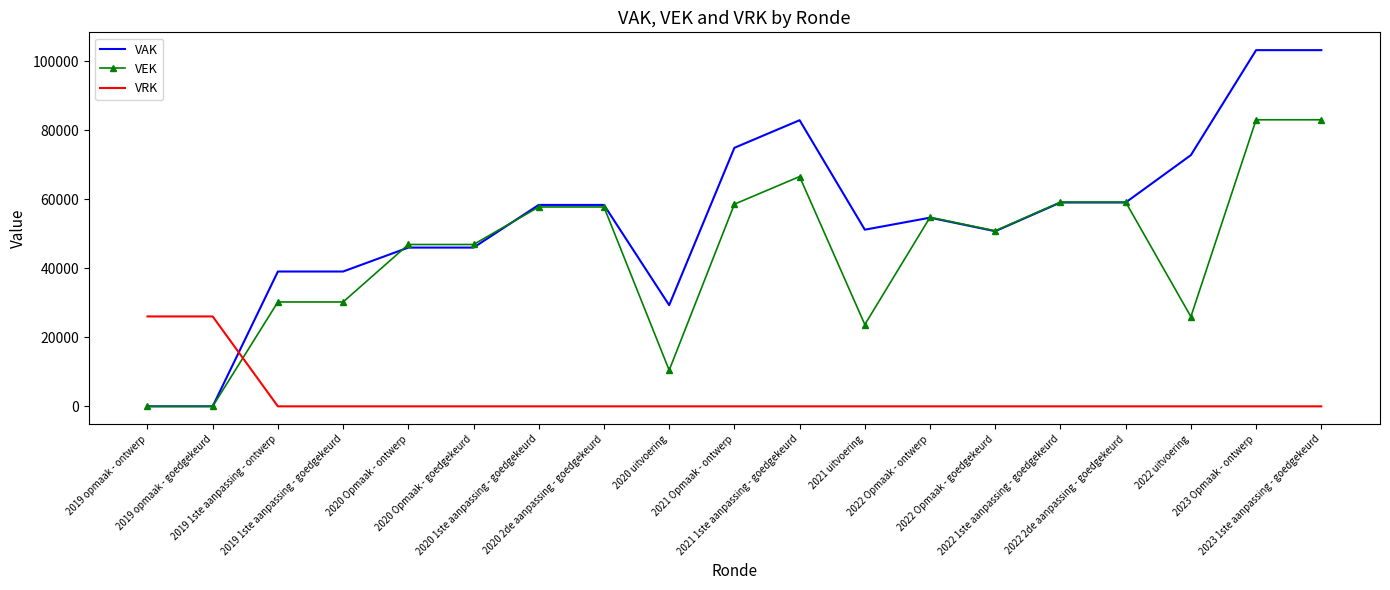

How many times do VRK and VAK cross each other?

1